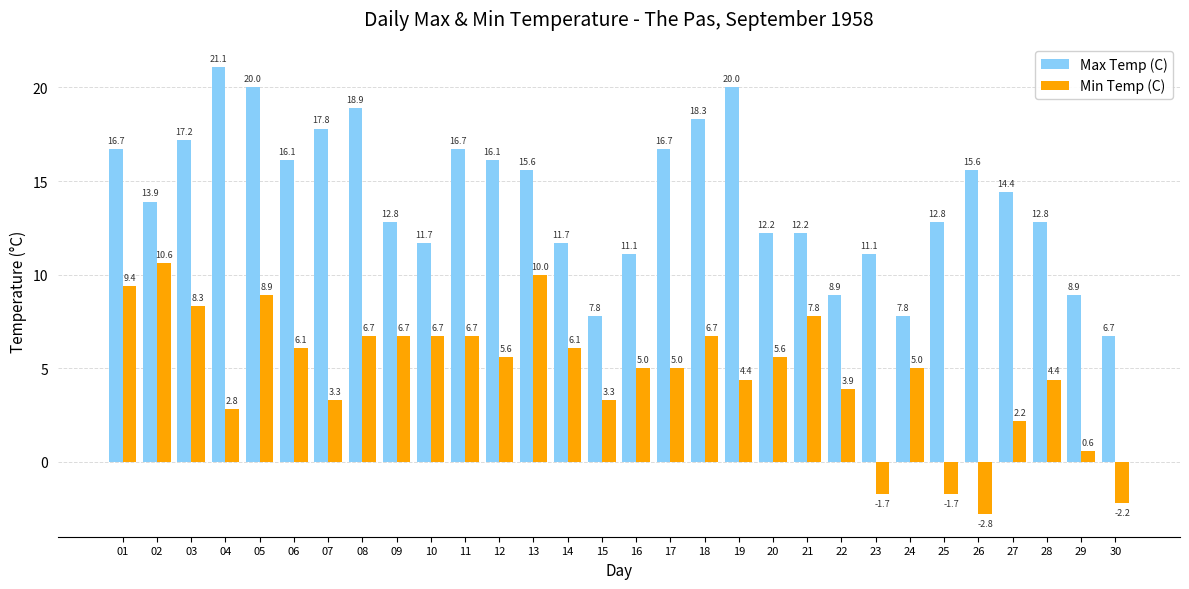

Does the chart contain stacked bars?

No